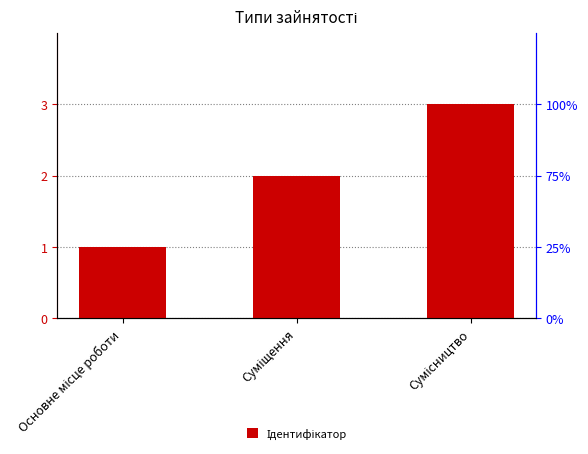

Where does the data first go above 2?

Сумісництво